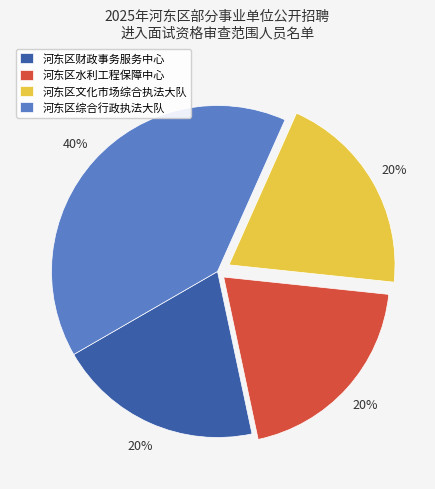

True or false: 河东区财政事务服务中心 accounts for 20% of the total.

True